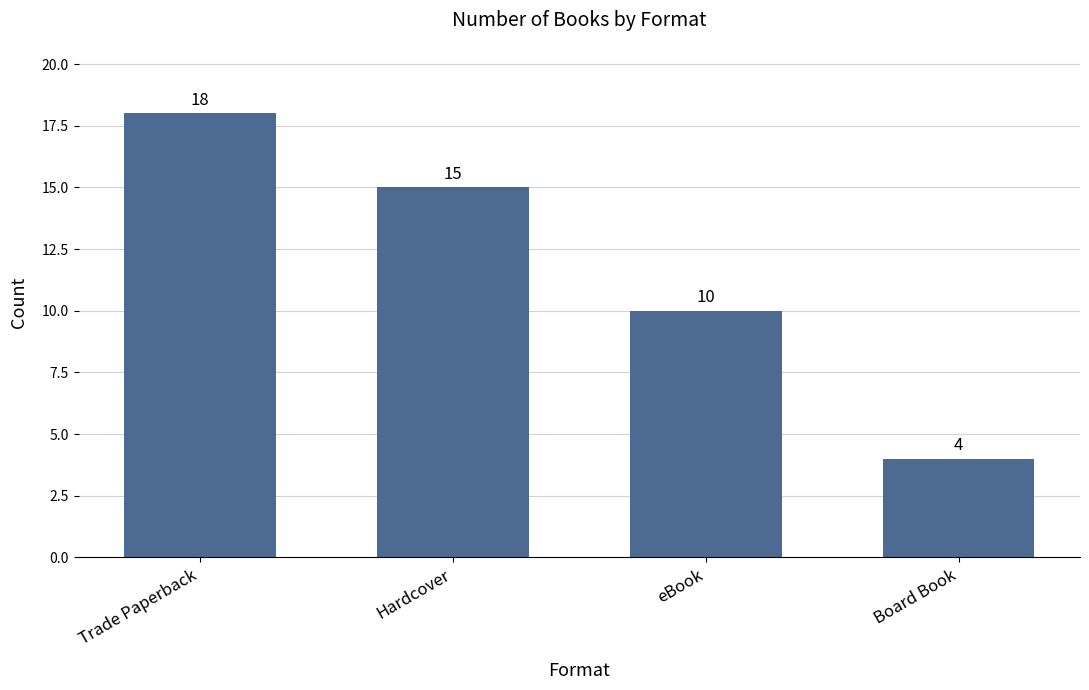

What is the sum of the values at Hardcover and eBook?

25